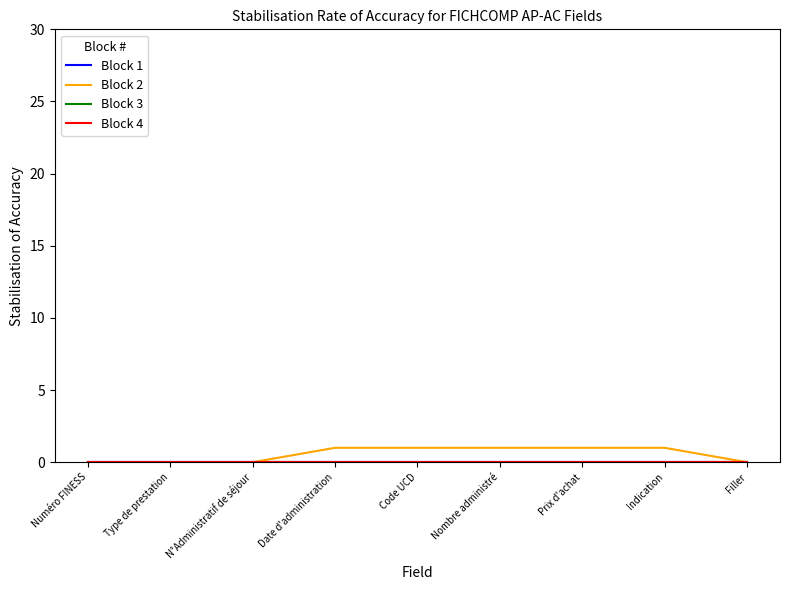

What position from the left is Code UCD?

5